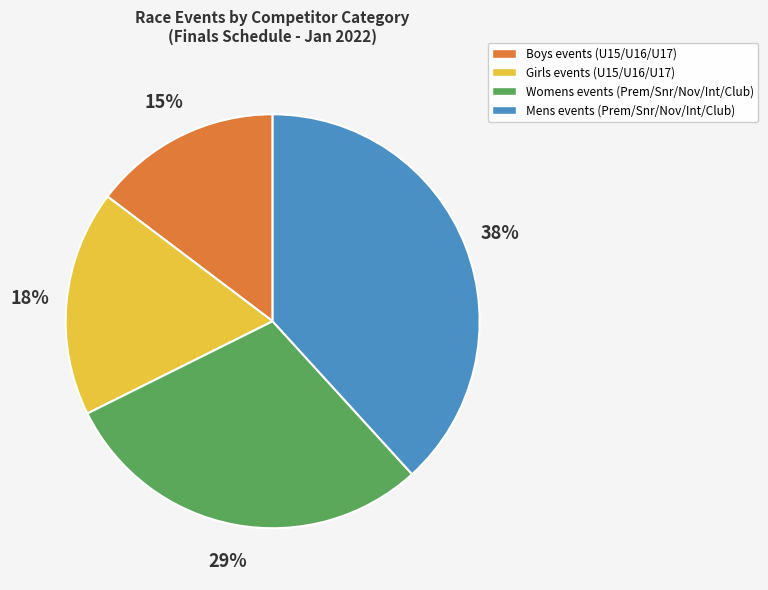

How many slices are in this pie chart?

4